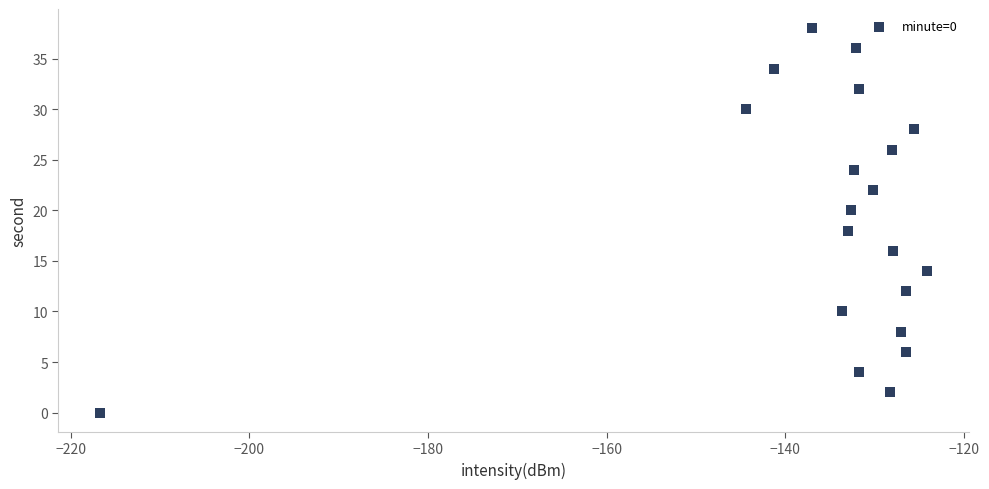

What is the range of Y values (max minus min)?

38